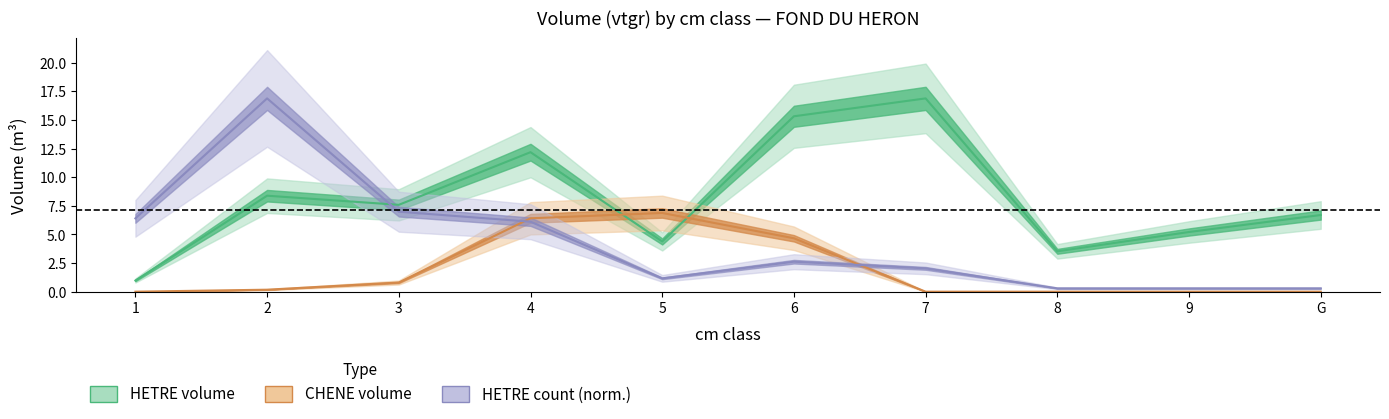

What is the sum of the HETRE_produit_vtgr values at 8 and 4?

15.7